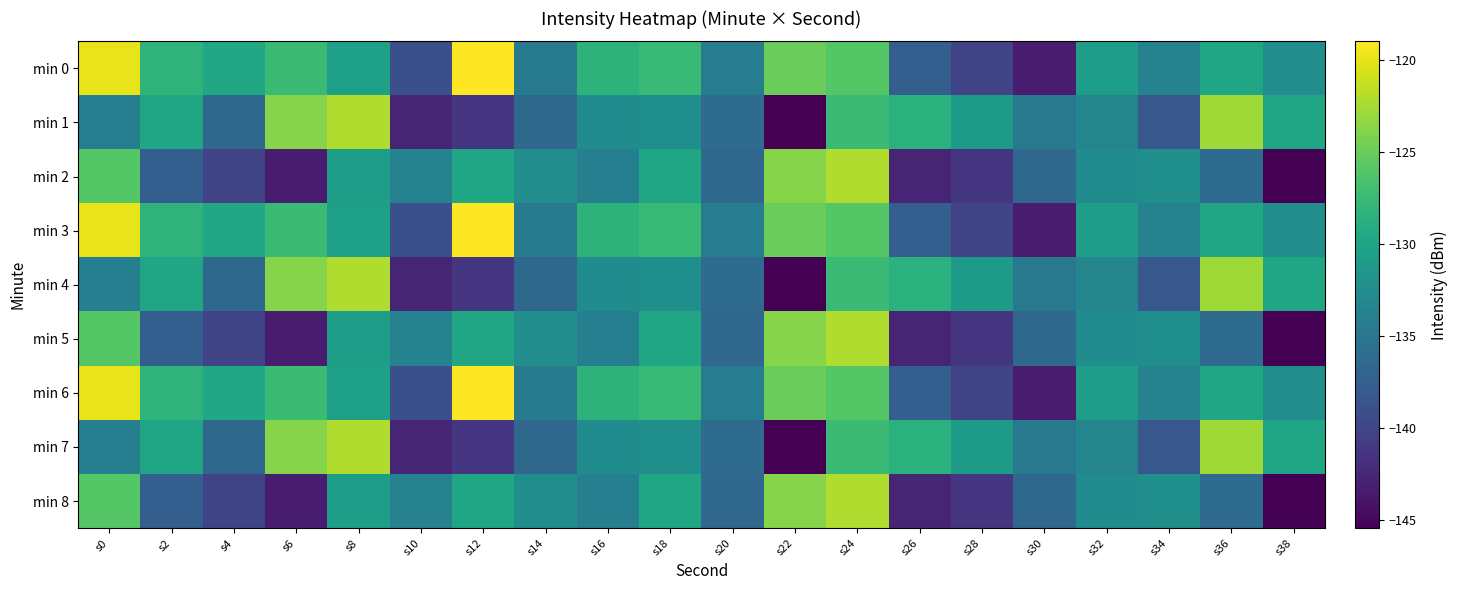

Reading left to right, transcribe all the data shown in this chart.

min 0: s0=-119.9	s2=-128.3	s4=-129.6	s6=-127.4	s8=-130.4	s10=-139.1	s12=-119.0	s14=-134.5	s16=-128.3	s18=-127.6	s20=-134.2	s22=-125.0	s24=-126.0	s26=-137.5	s28=-140.1	s30=-143.3	s32=-130.6	s34=-133.7	s36=-129.9	s38=-132.5
min 1: s0=-134.1	s2=-129.9	s4=-136.6	s6=-123.8	s8=-122.1	s10=-142.7	s12=-141.3	s14=-136.6	s16=-132.6	s18=-132.3	s20=-136.2	s22=-145.5	s24=-127.4	s26=-128.5	s28=-131.0	s30=-134.7	s32=-133.4	s34=-138.2	s36=-122.8	s38=-129.8
min 2: s0=-126.0	s2=-137.5	s4=-140.1	s6=-143.3	s8=-130.6	s10=-133.7	s12=-129.9	s14=-132.5	s16=-134.1	s18=-129.9	s20=-136.6	s22=-123.8	s24=-122.1	s26=-142.7	s28=-141.3	s30=-136.6	s32=-132.6	s34=-132.3	s36=-136.2	s38=-145.5
min 3: s0=-119.9	s2=-128.3	s4=-129.6	s6=-127.4	s8=-130.4	s10=-139.1	s12=-119.0	s14=-134.5	s16=-128.3	s18=-127.6	s20=-134.2	s22=-125.0	s24=-126.0	s26=-137.5	s28=-140.1	s30=-143.3	s32=-130.6	s34=-133.7	s36=-129.9	s38=-132.5
min 4: s0=-134.1	s2=-129.9	s4=-136.6	s6=-123.8	s8=-122.1	s10=-142.7	s12=-141.3	s14=-136.6	s16=-132.6	s18=-132.3	s20=-136.2	s22=-145.5	s24=-127.4	s26=-128.5	s28=-131.0	s30=-134.7	s32=-133.4	s34=-138.2	s36=-122.8	s38=-129.8
min 5: s0=-126.0	s2=-137.5	s4=-140.1	s6=-143.3	s8=-130.6	s10=-133.7	s12=-129.9	s14=-132.5	s16=-134.1	s18=-129.9	s20=-136.6	s22=-123.8	s24=-122.1	s26=-142.7	s28=-141.3	s30=-136.6	s32=-132.6	s34=-132.3	s36=-136.2	s38=-145.5
min 6: s0=-119.9	s2=-128.3	s4=-129.6	s6=-127.4	s8=-130.4	s10=-139.1	s12=-119.0	s14=-134.5	s16=-128.3	s18=-127.6	s20=-134.2	s22=-125.0	s24=-126.0	s26=-137.5	s28=-140.1	s30=-143.3	s32=-130.6	s34=-133.7	s36=-129.9	s38=-132.5
min 7: s0=-134.1	s2=-129.9	s4=-136.6	s6=-123.8	s8=-122.1	s10=-142.7	s12=-141.3	s14=-136.6	s16=-132.6	s18=-132.3	s20=-136.2	s22=-145.5	s24=-127.4	s26=-128.5	s28=-131.0	s30=-134.7	s32=-133.4	s34=-138.2	s36=-122.8	s38=-129.8
min 8: s0=-126.0	s2=-137.5	s4=-140.1	s6=-143.3	s8=-130.6	s10=-133.7	s12=-129.9	s14=-132.5	s16=-134.1	s18=-129.9	s20=-136.6	s22=-123.8	s24=-122.1	s26=-142.7	s28=-141.3	s30=-136.6	s32=-132.6	s34=-132.3	s36=-136.2	s38=-145.5